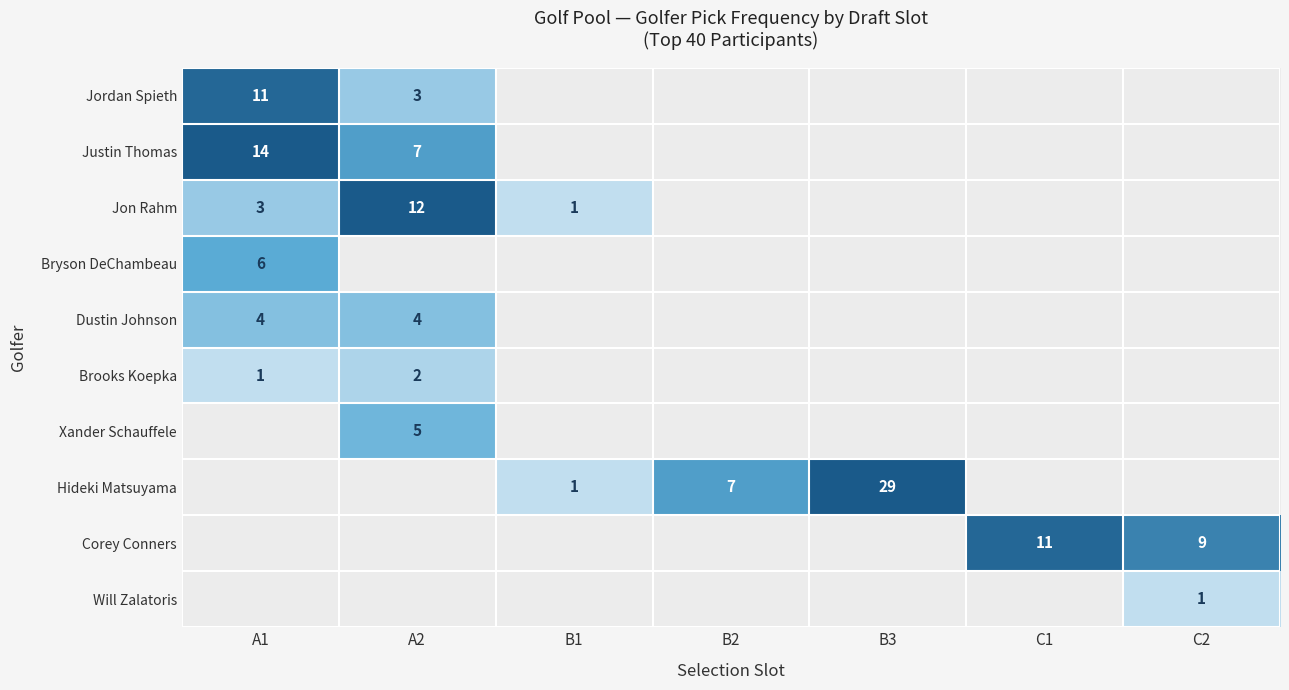

Is it true that Bryson DeChambeau equals 6 at A1?

True